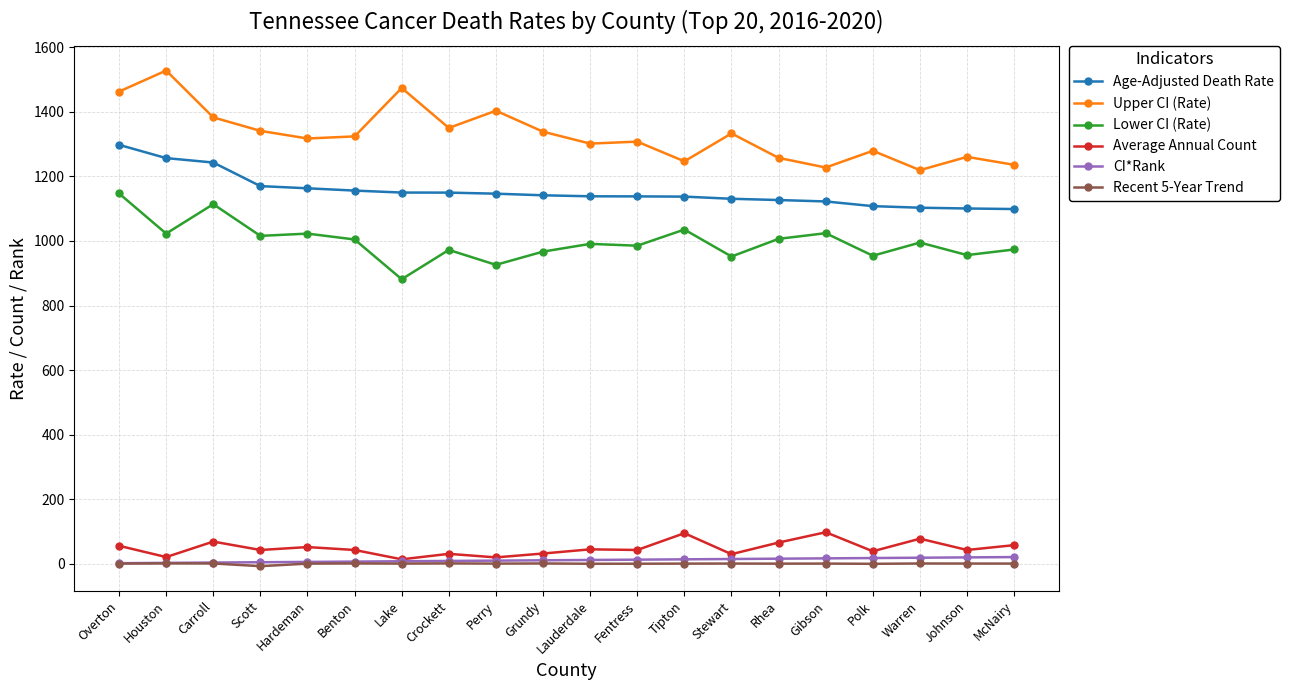

Which category has the highest value in the Lower CI (Rate) series?

Overton